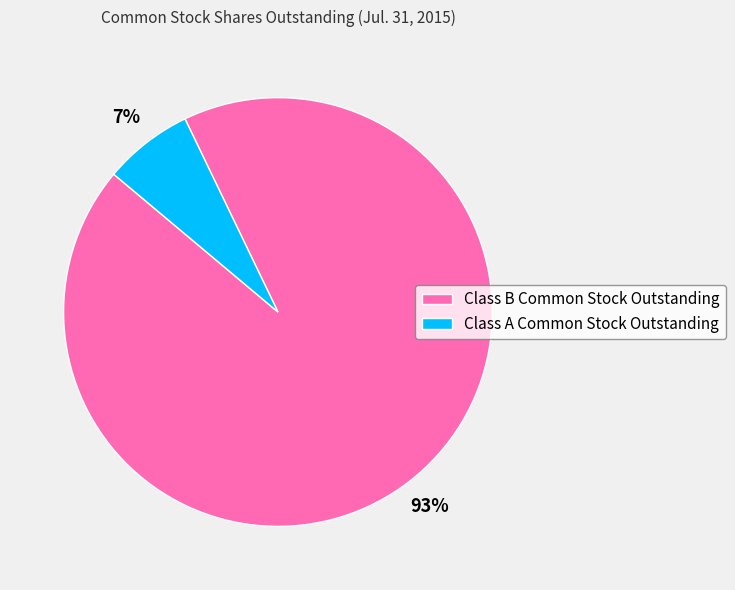

Approximately how many times larger is the value at Class A Common Stock Outstanding compared to Class B Common Stock Outstanding?

0.1